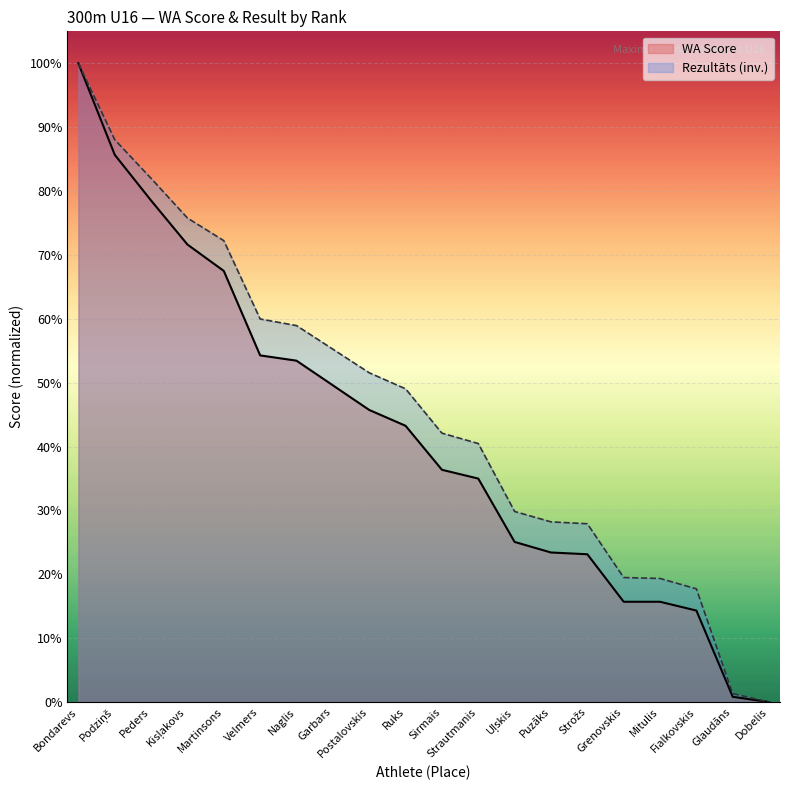

List the series in order of their peak value, highest first.

Rezultāts, WA